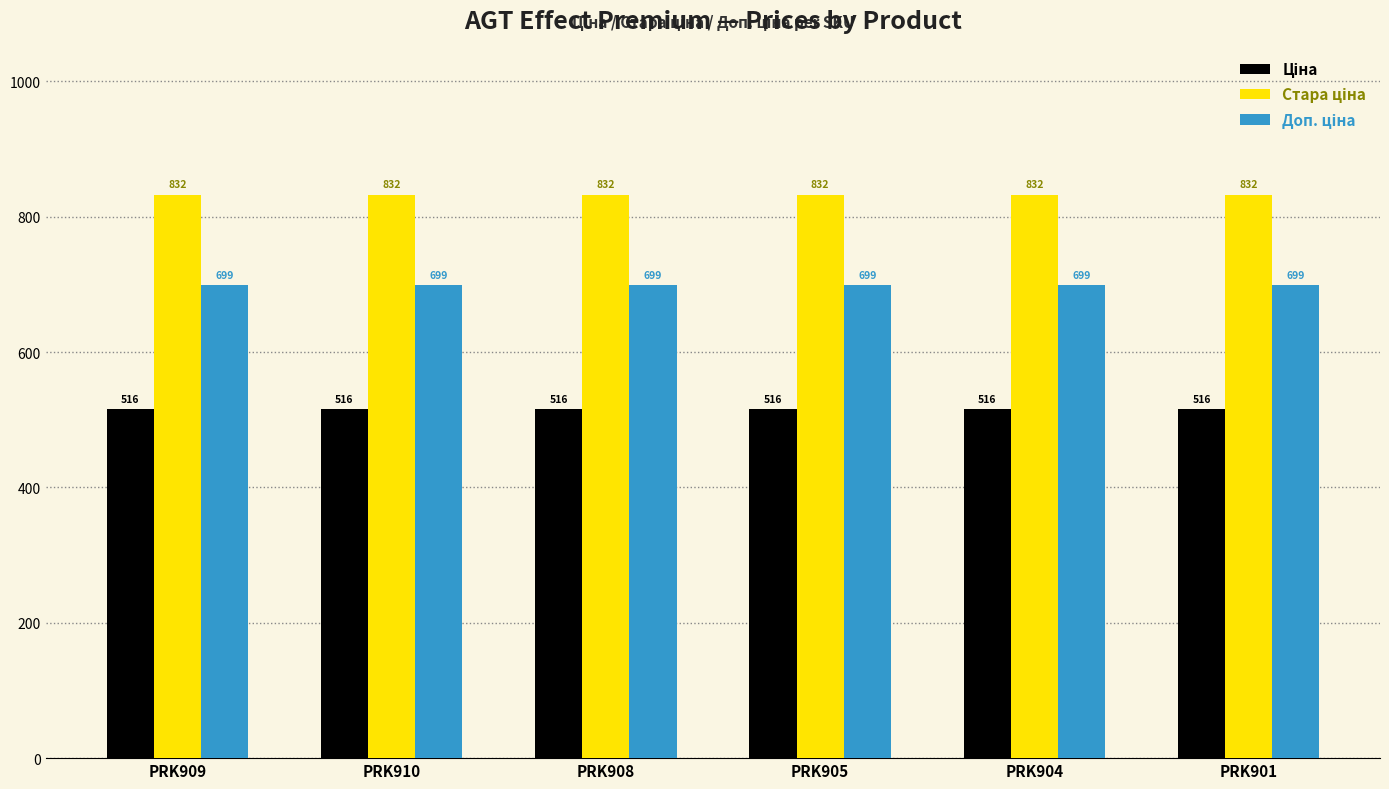

What is the greatest value displayed?

832.4